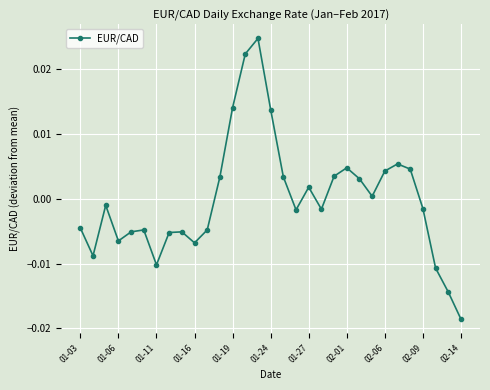

How many interior local valleys (lower than both neighbors) does the data have?

7